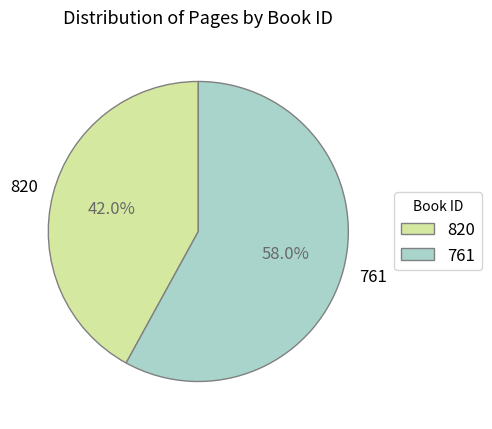

Approximately how many times larger is the value at 820 compared to 761?

0.7